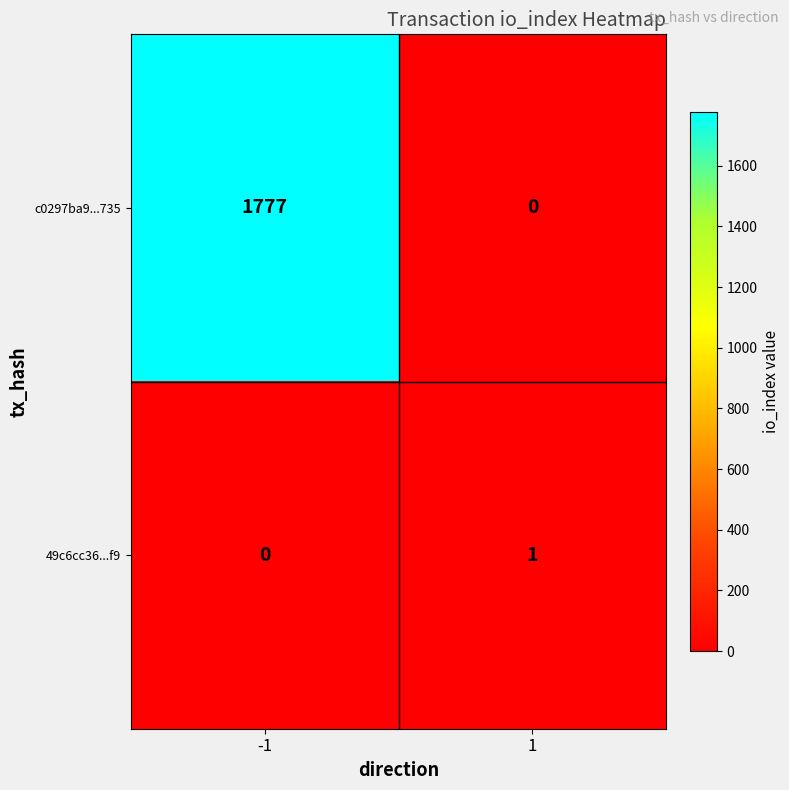

What is the sum of all c0297ba9...735 values?

1777